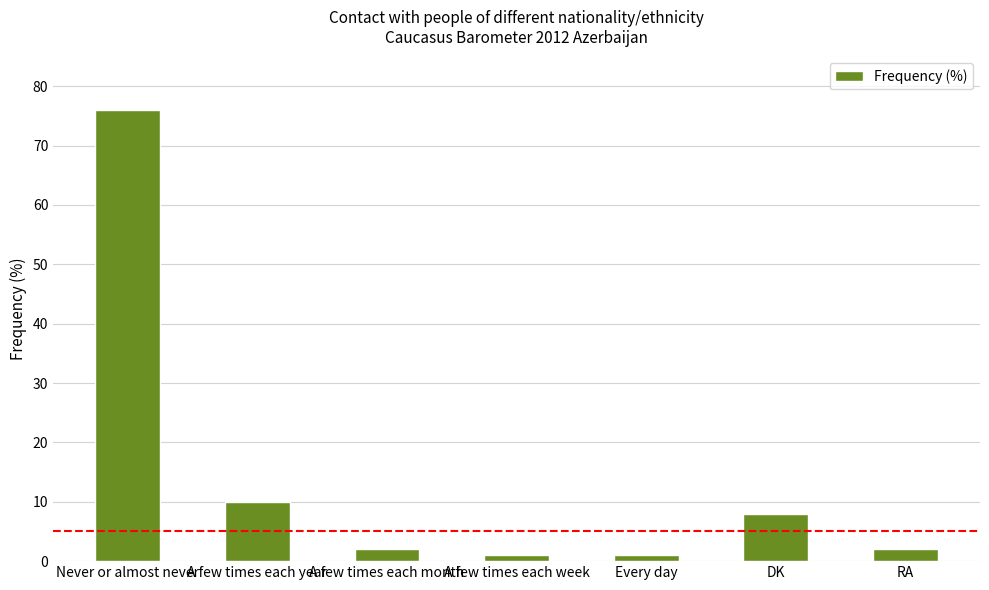

What is the sum of the values at DK and A few times each year?

18